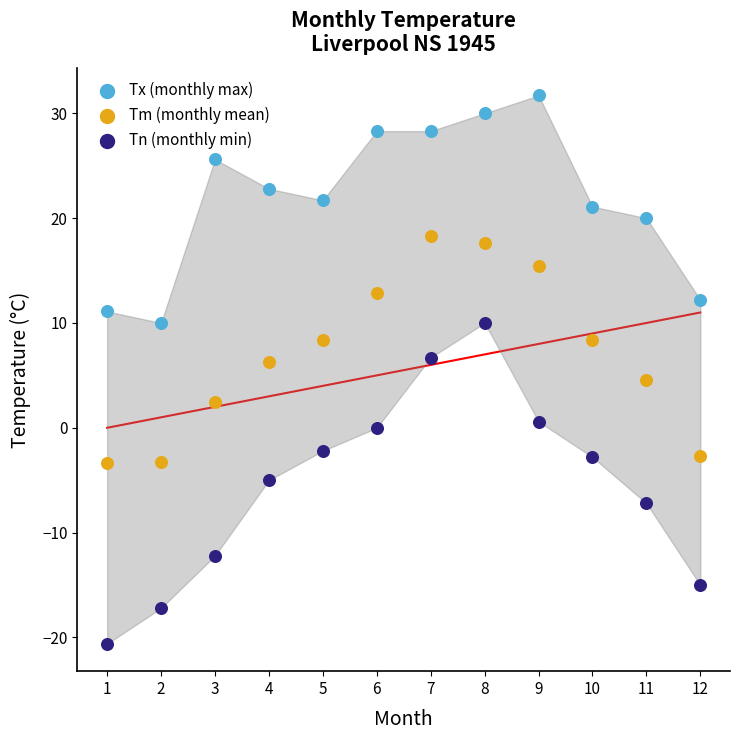

Across all data points, what is the range of X values (max minus min)?

11.0